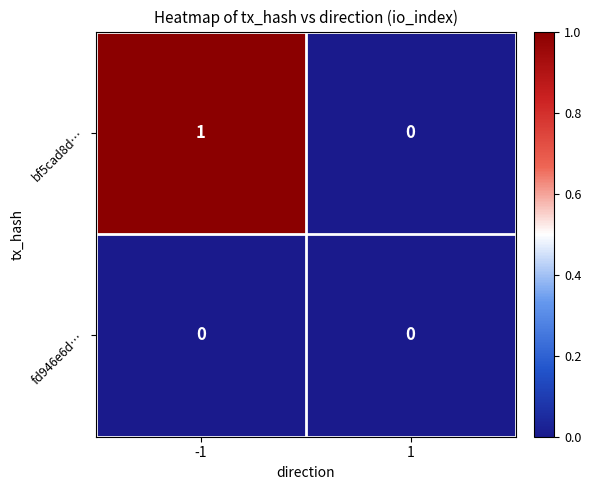

List the labels in order of bf5cad8d… value, smallest first.

1, -1